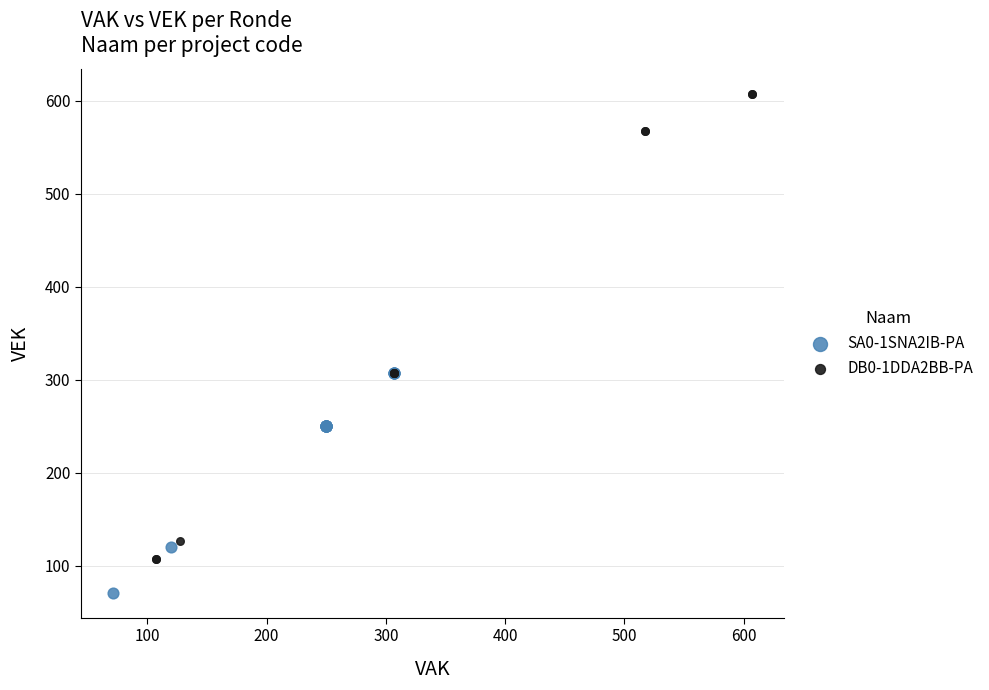

Which series contains the highest Y value?

DB0-1DDA2BB-PA